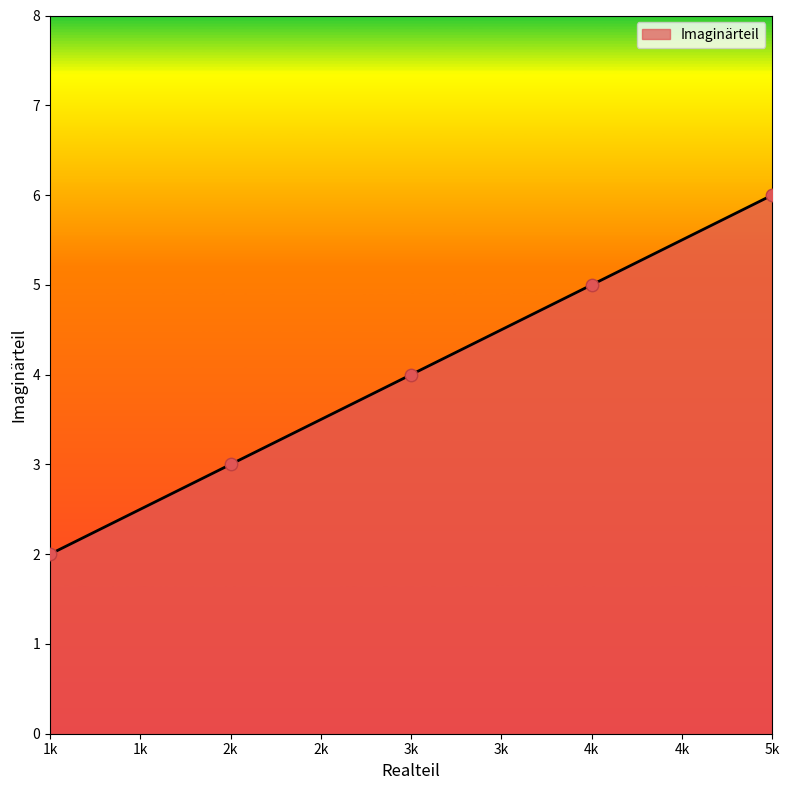

What is the change in value from 3k to 4k?

+1